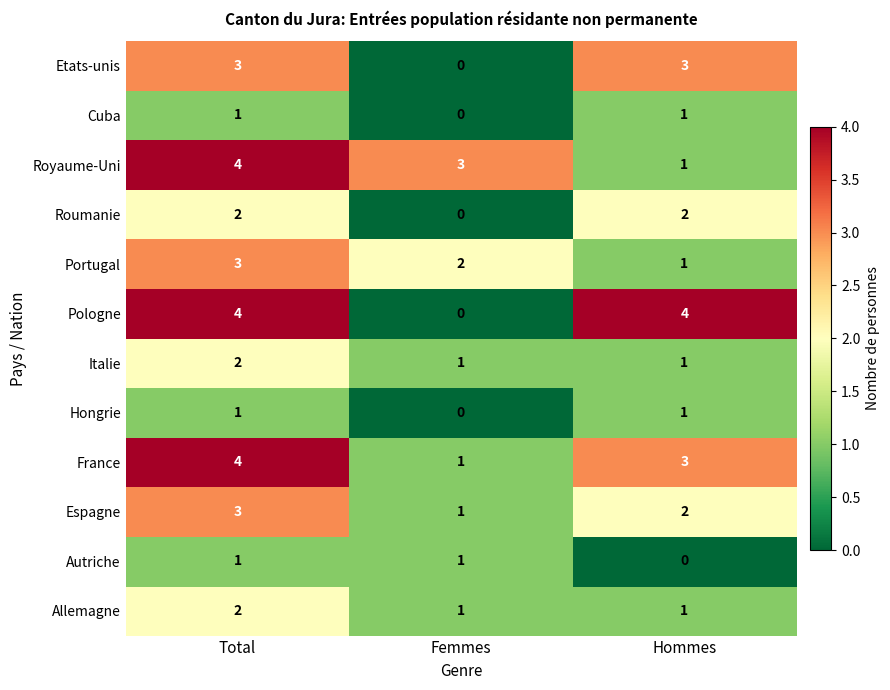

Which series has the widest spread of values?

Pologne